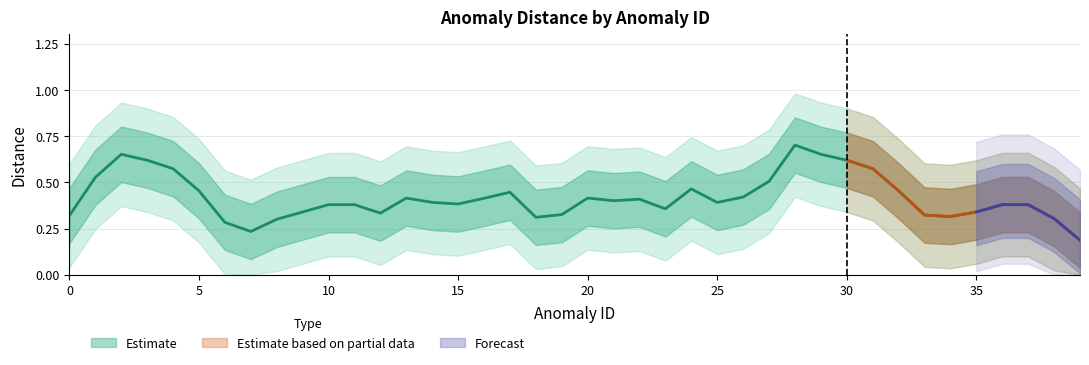

Which has a higher value, 30 or 15?

30